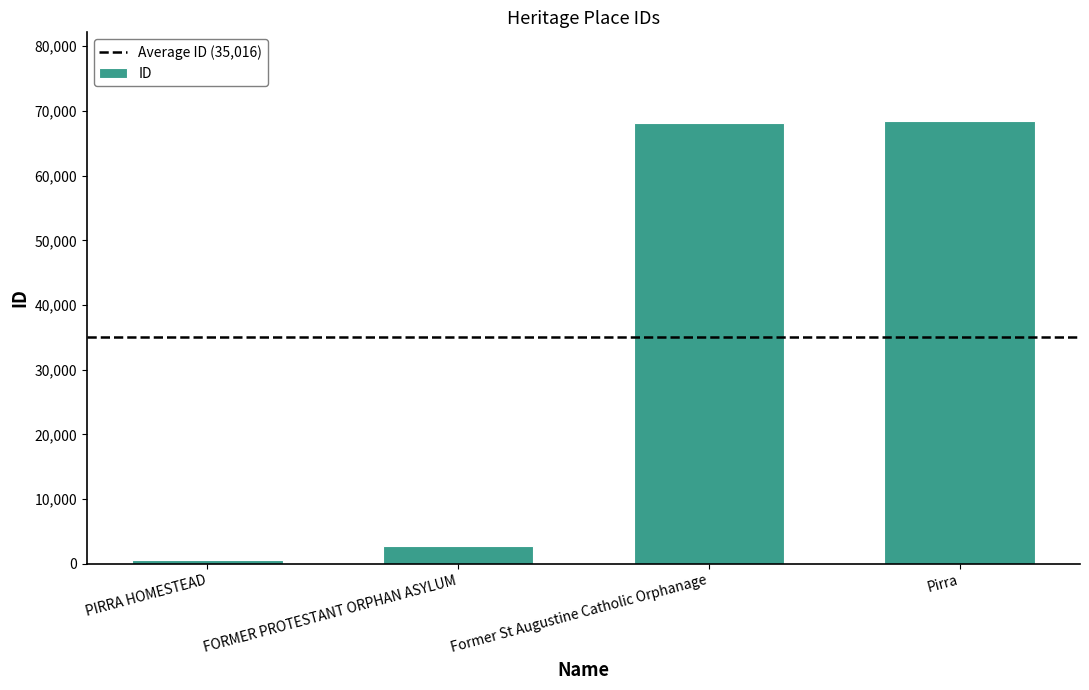

What is the difference between the values at FORMER PROTESTANT ORPHAN ASYLUM and PIRRA HOMESTEAD?

2149